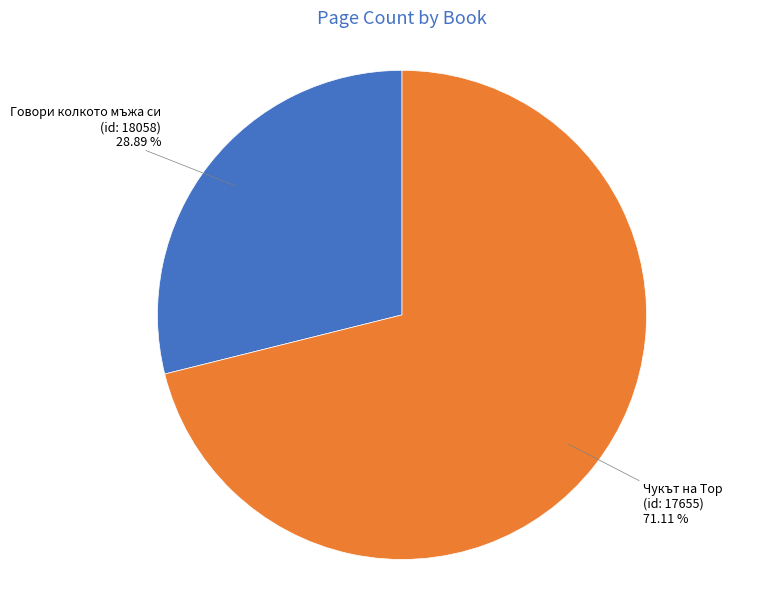

Between Чукът на Тор (id: 17655) and Говори колкото мъжа си (id: 18058), which is larger?

Чукът на Тор (id: 17655)